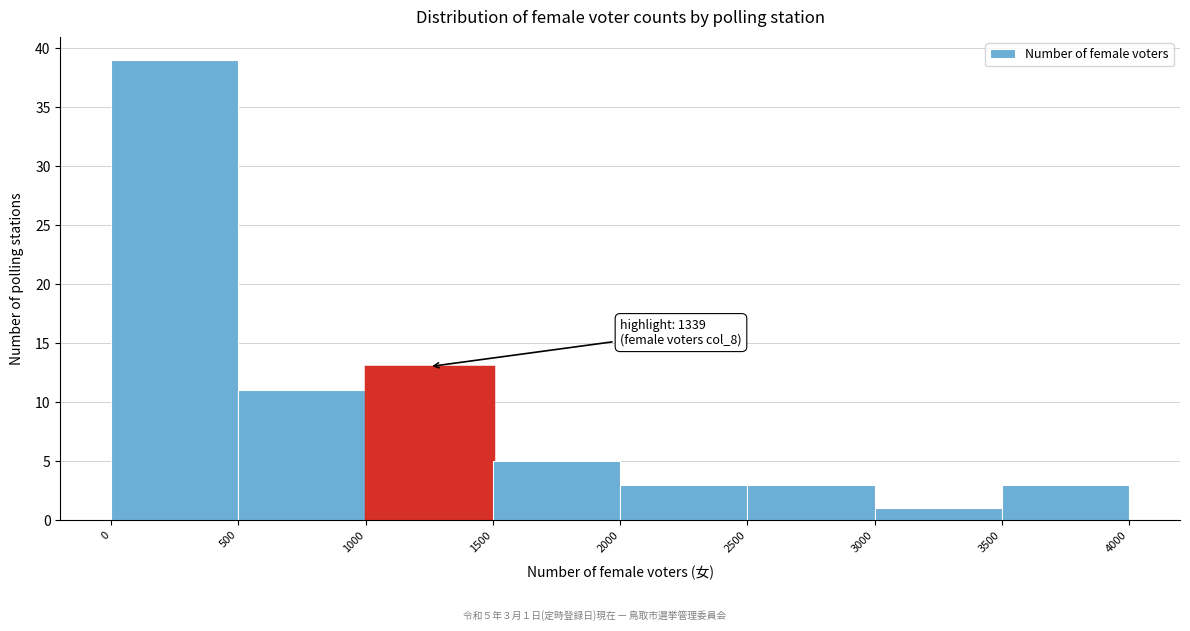

Over which range of the x-axis is the bar tallest?

0 to 500